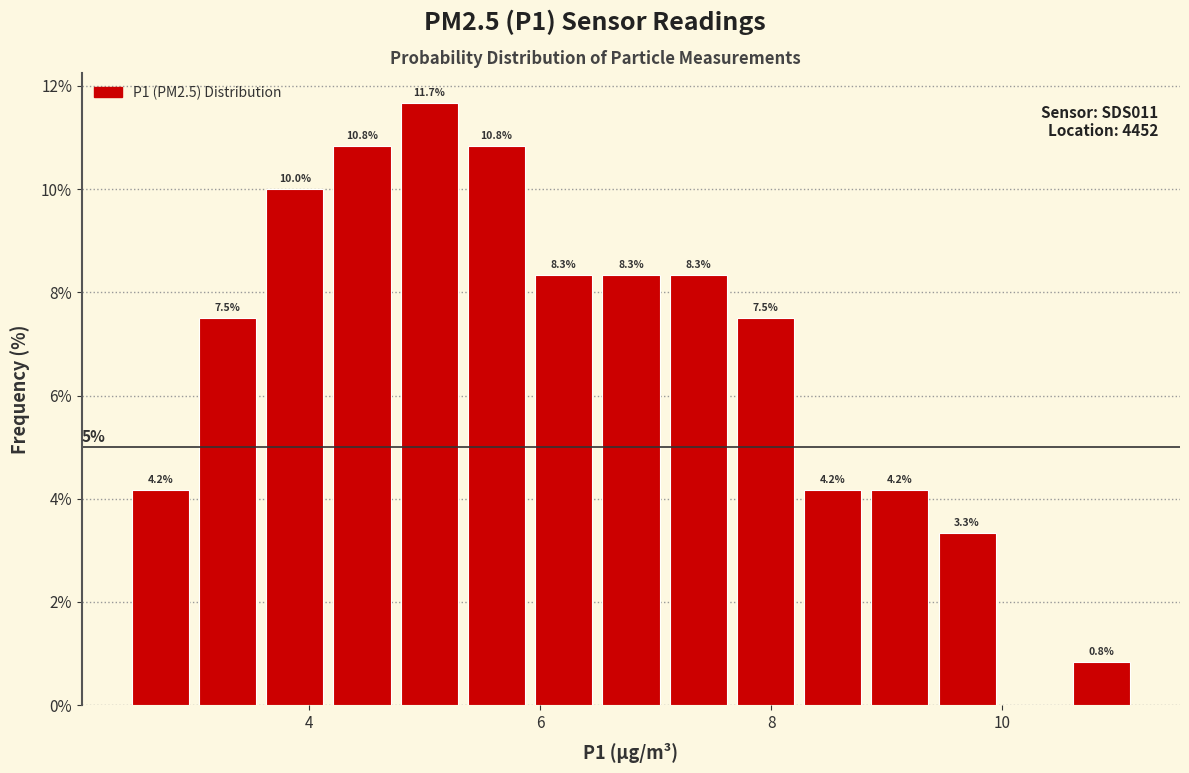

Around what value on the x-axis is the tallest bar? Give the approximate position of its centre, as read against the axis.

5.0